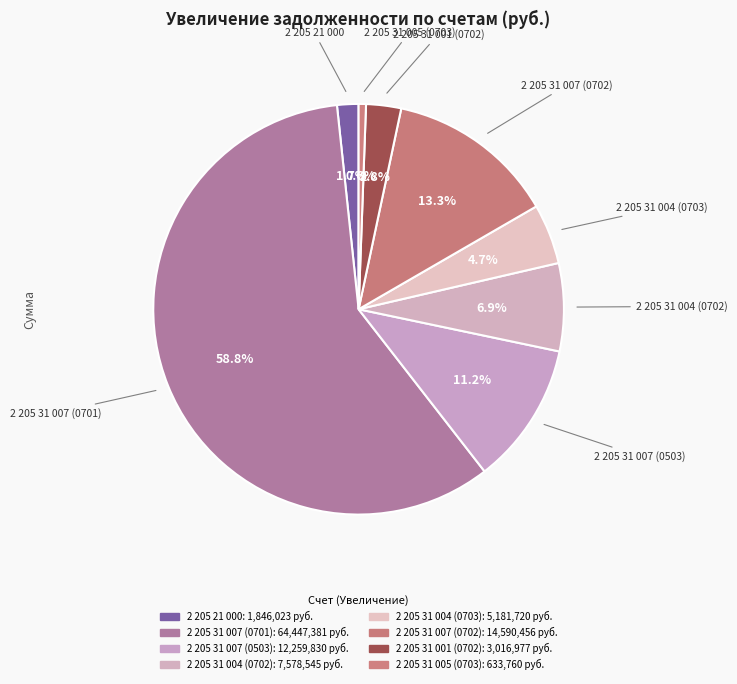

Combined, do 2 205 31 005 (0703) and 2 205 21 000 account for over 50%?

No